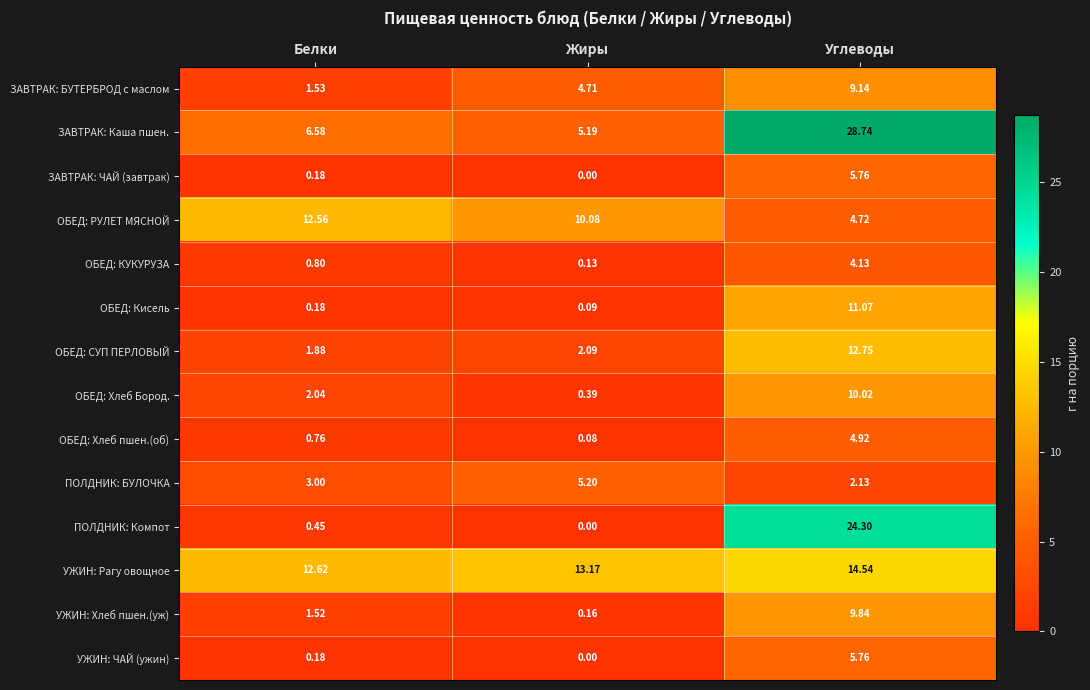

Which series has the widest spread of values?

ПОЛДНИК: Компот